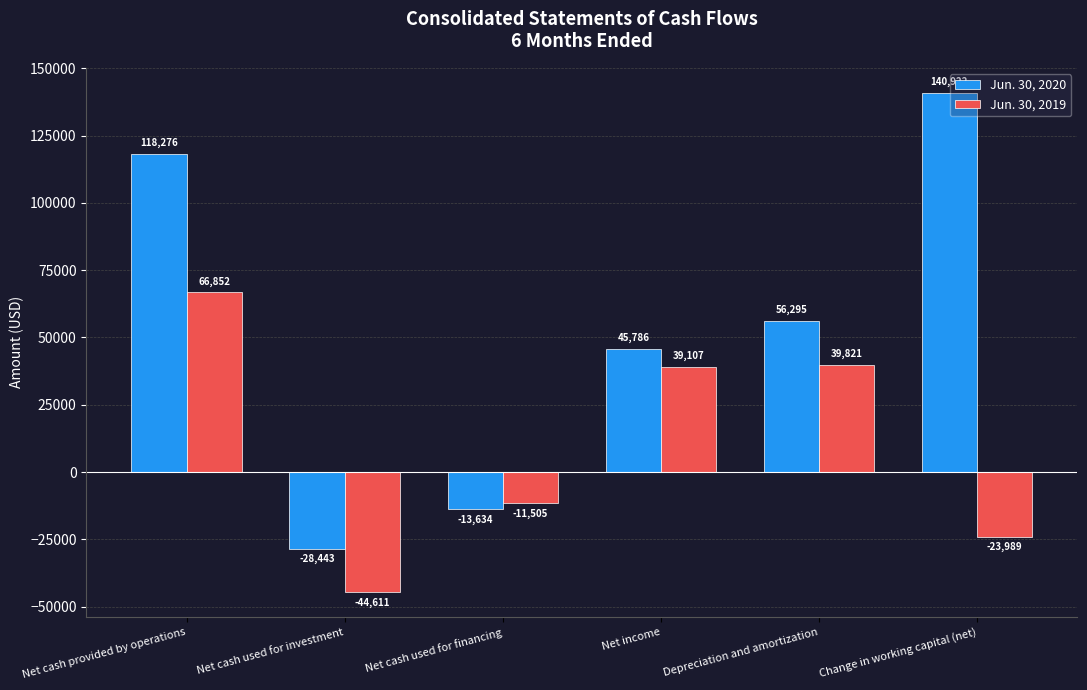

How many values in the Jun. 30, 2020 series are below 56295?

3